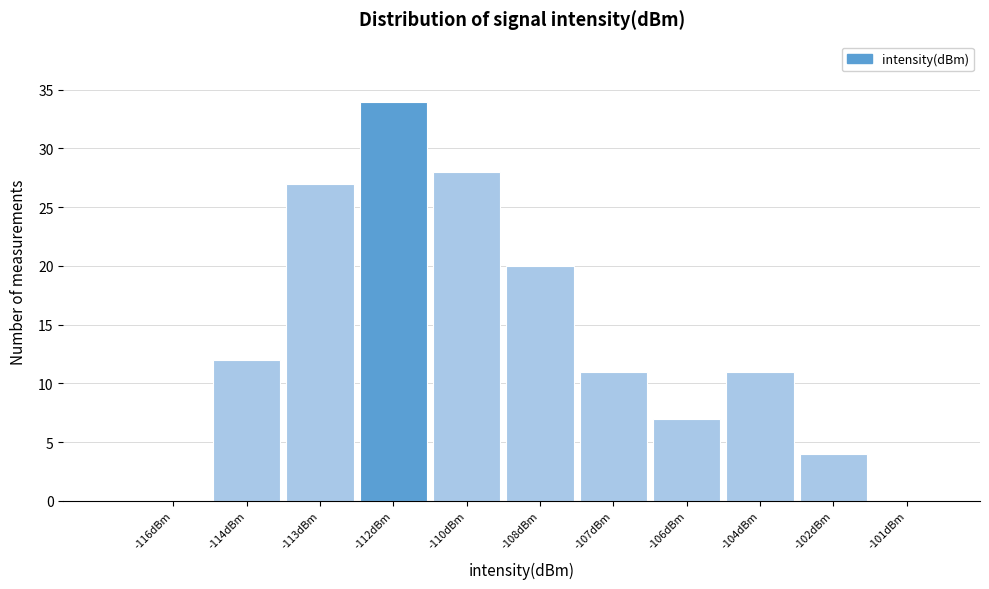

Reading right to left, extract all data points from this chart.

-101dBm=0	-102dBm=4	-104dBm=11	-106dBm=7	-107dBm=11	-108dBm=20	-110dBm=28	-112dBm=34	-113dBm=27	-114dBm=12	-116dBm=0